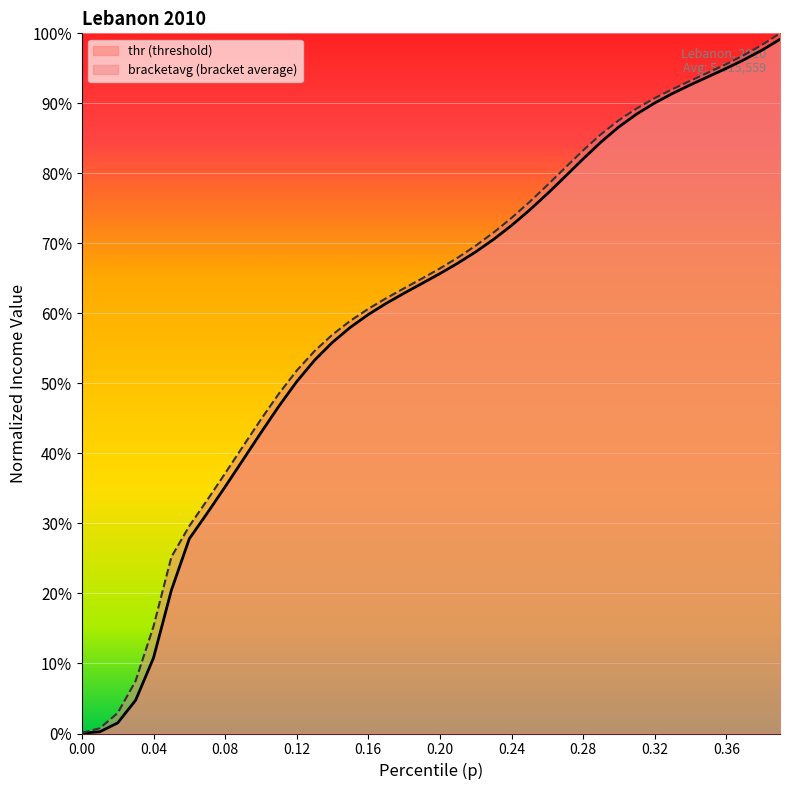

What is the label of the 16th point from the right?

0.24